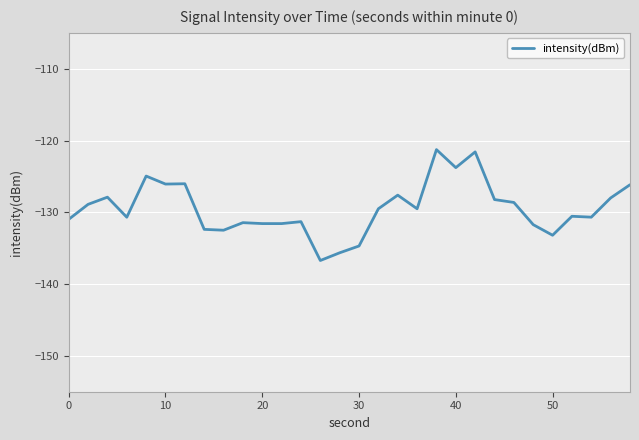

What is the difference between the maximum and minimum values?

15.4